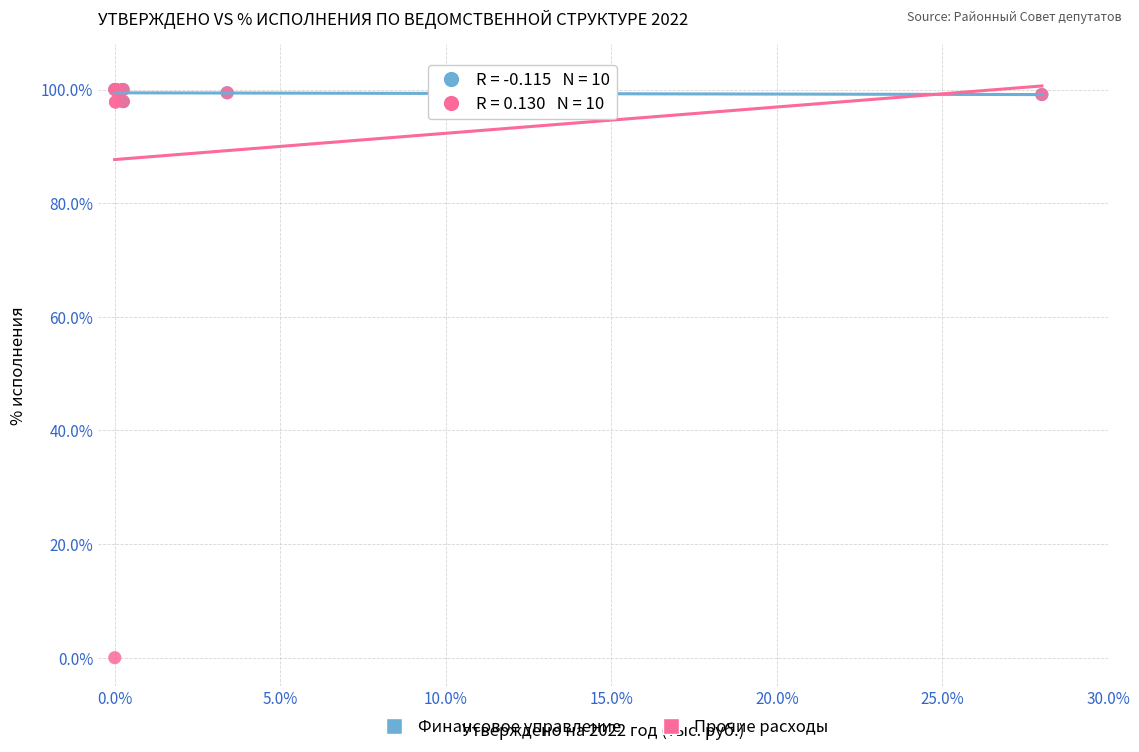

Which series contains the lowest Y value?

Прочие расходы